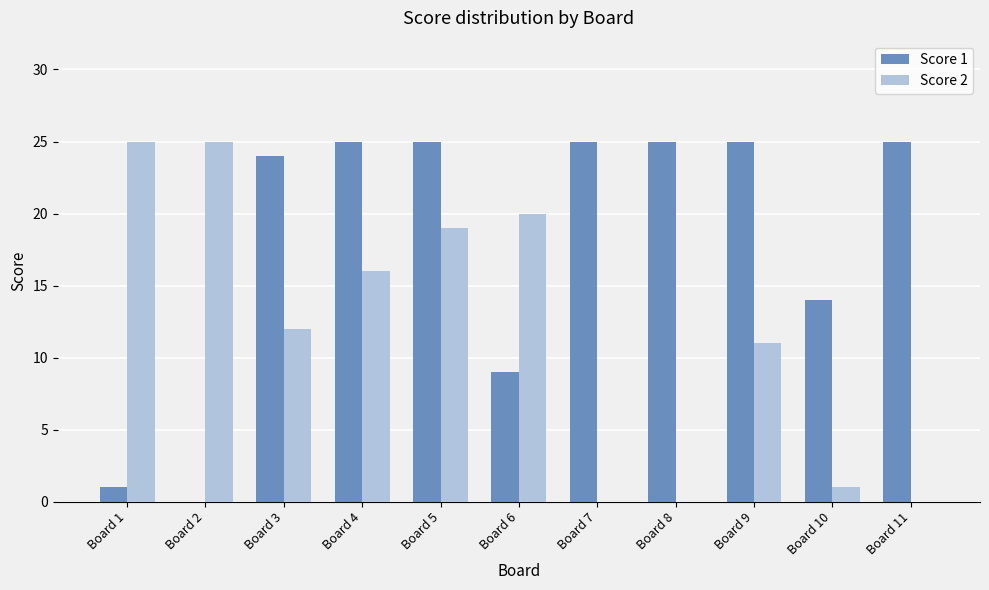

What is the total value across all series at Board 7?

25